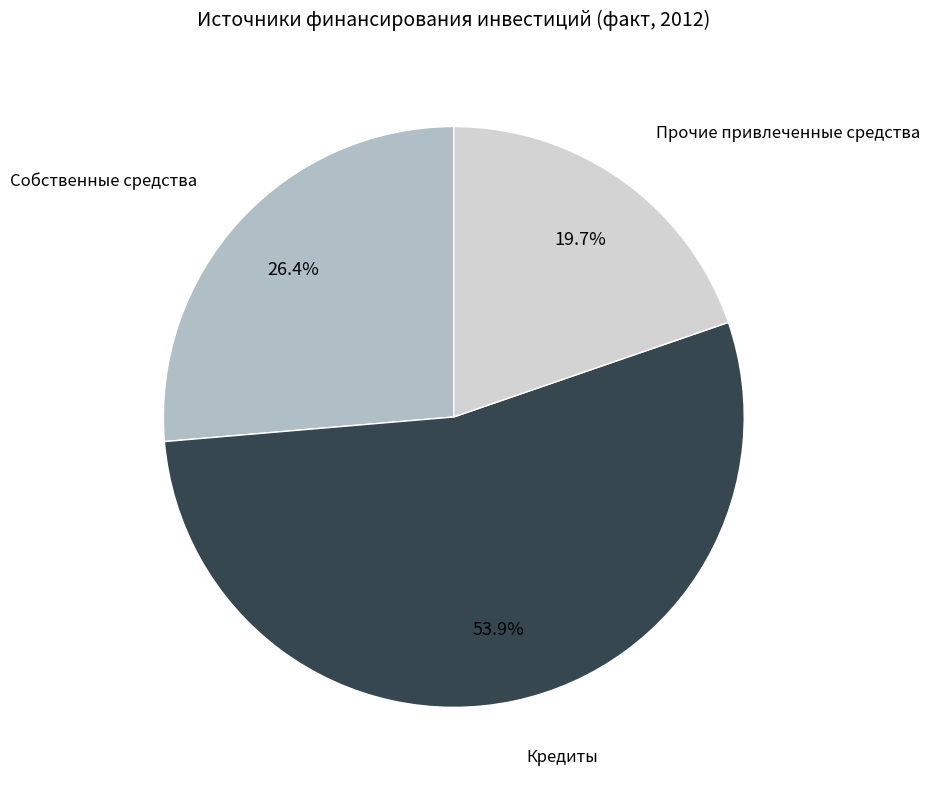

What percentage is the Кредиты slice, to the nearest percent?

54%